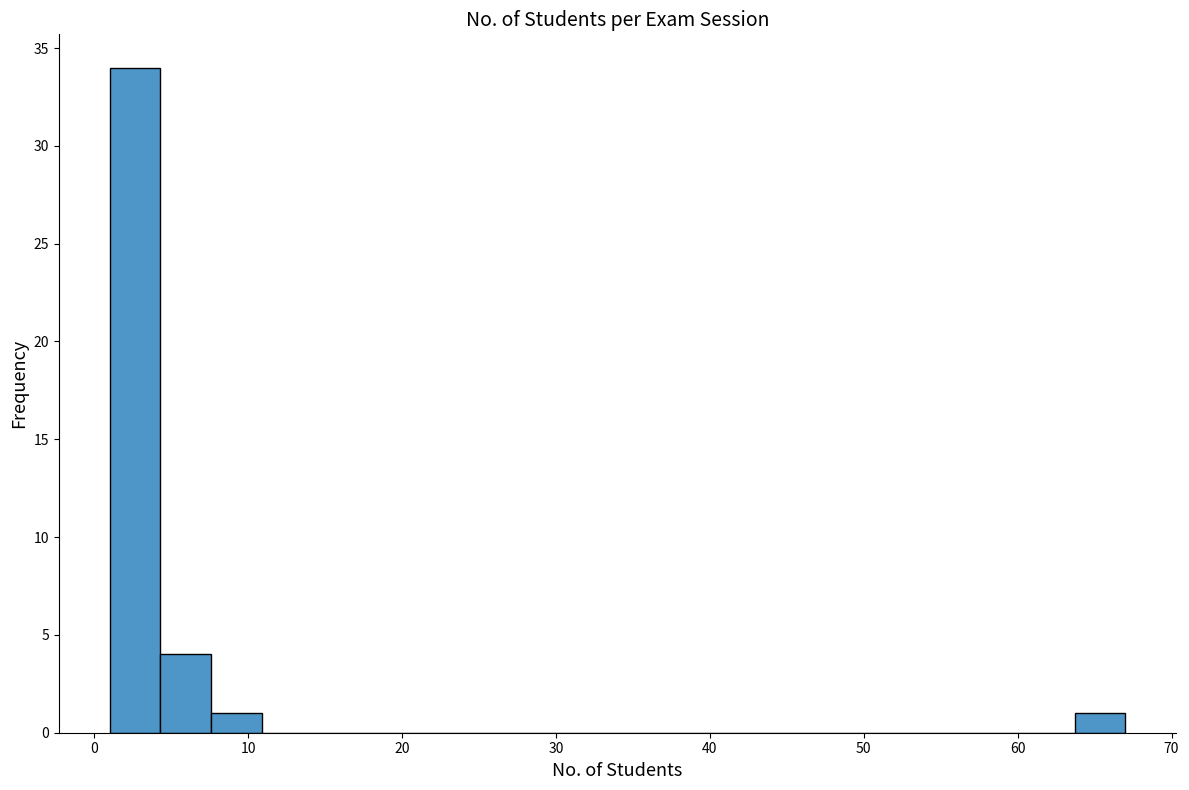

Around what value on the x-axis is the tallest bar? Give the approximate position of its centre, as read against the axis.

3